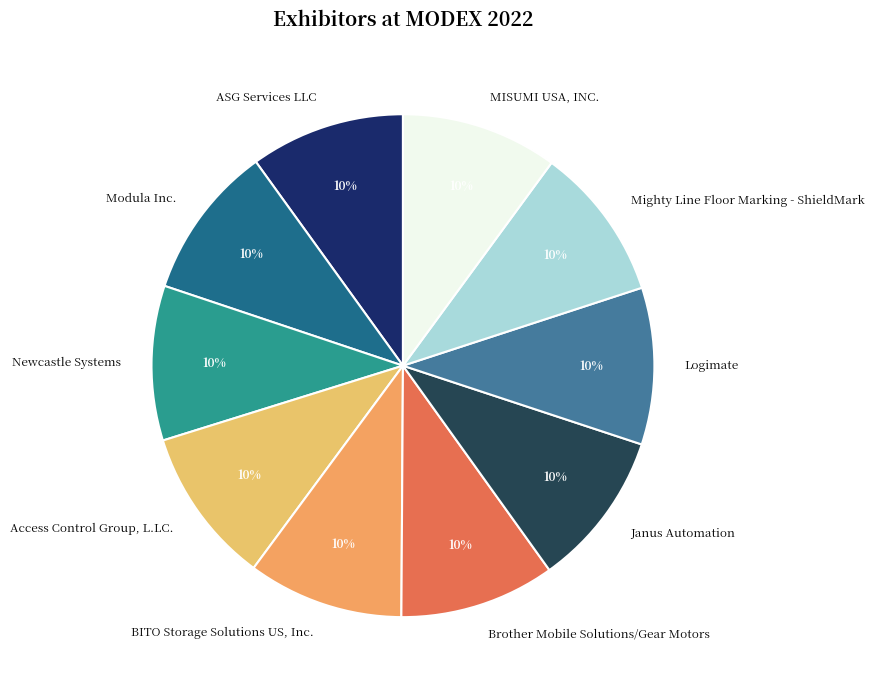

Is there a majority slice in this chart?

No